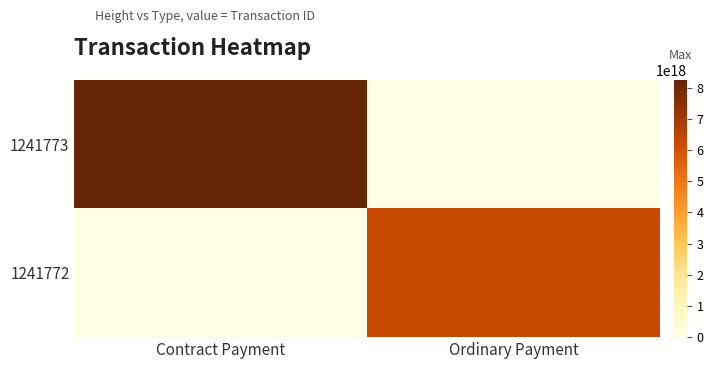

Which series has the largest total across all categories?

1241773